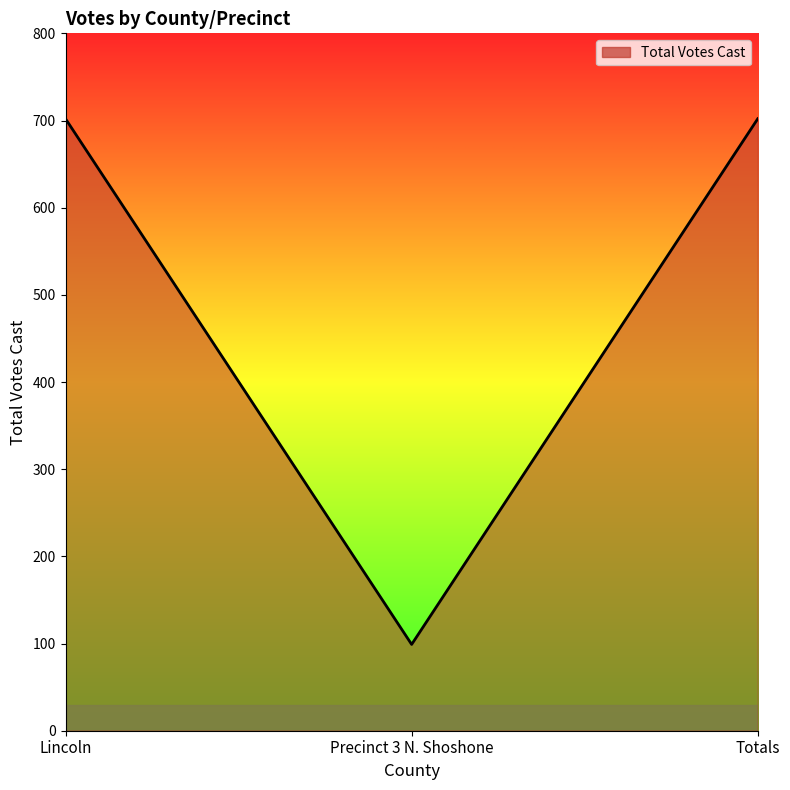

What is the sum of the values at Precinct 3 N. Shoshone and Totals?

801